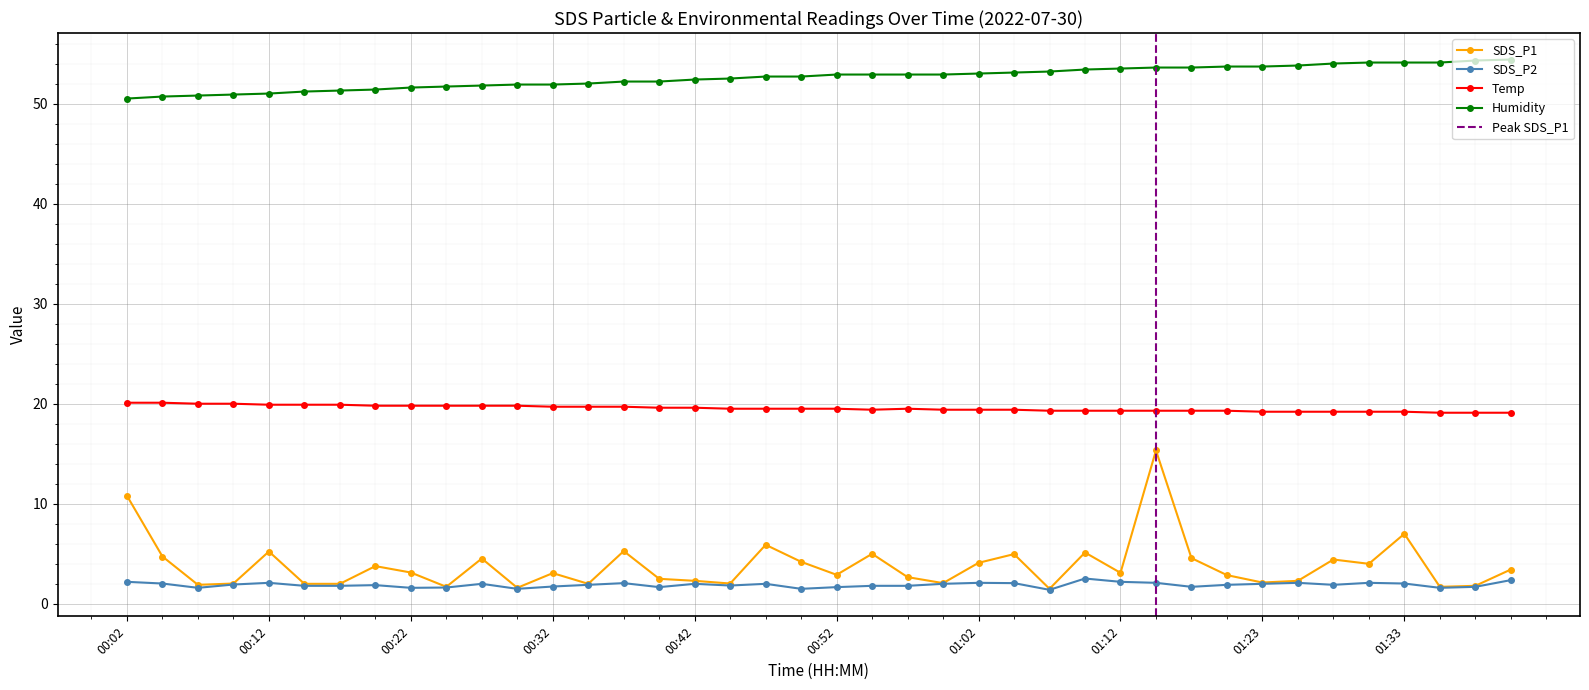

What is the difference between the highest and lowest values at 00:09?

49.0